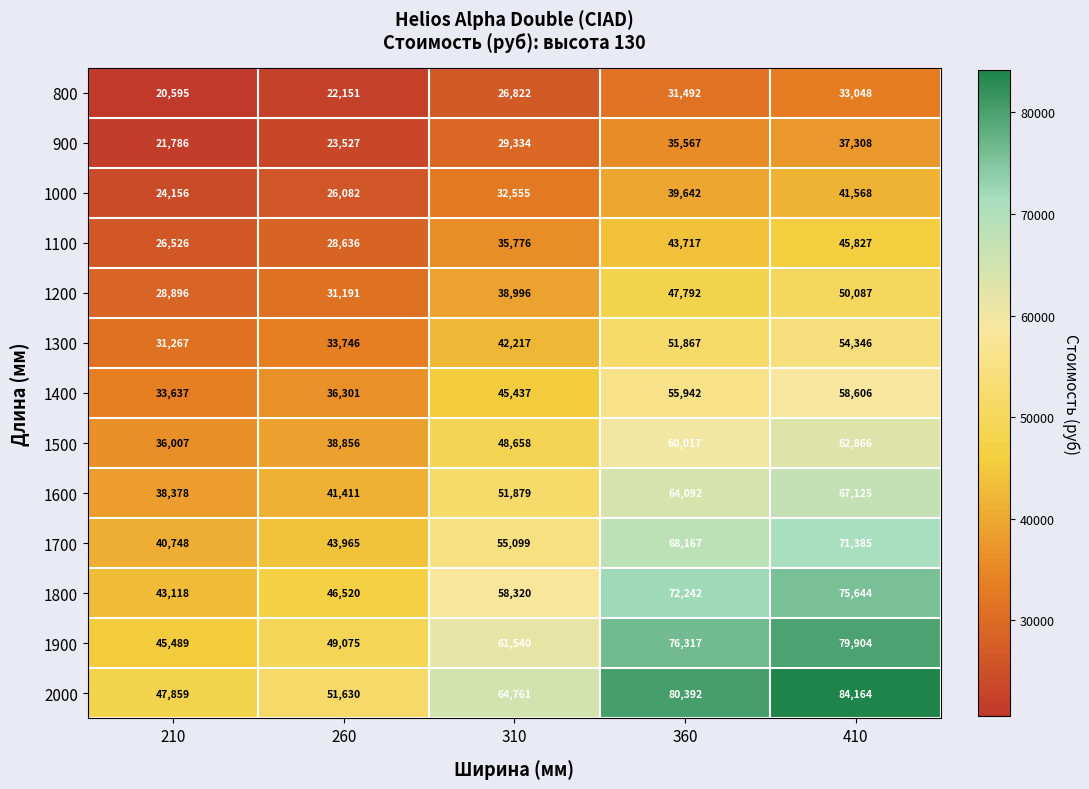

Where is 1000 nearest to the value 32862?

310